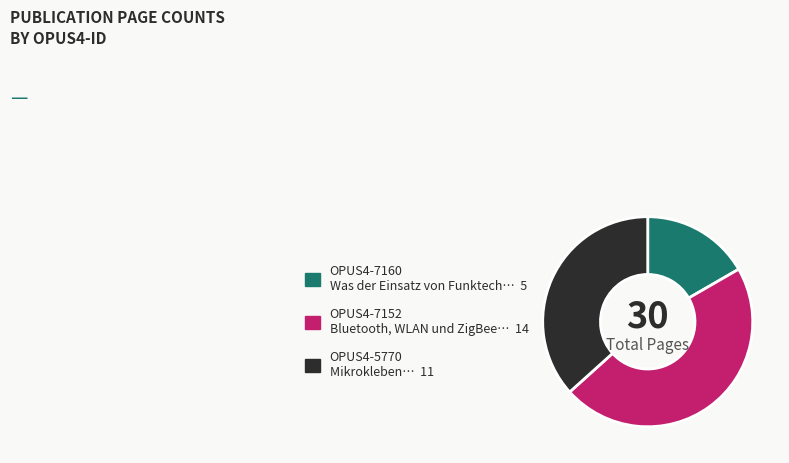

Combined, do OPUS4-5770 and OPUS4-7160 account for over 50%?

Yes